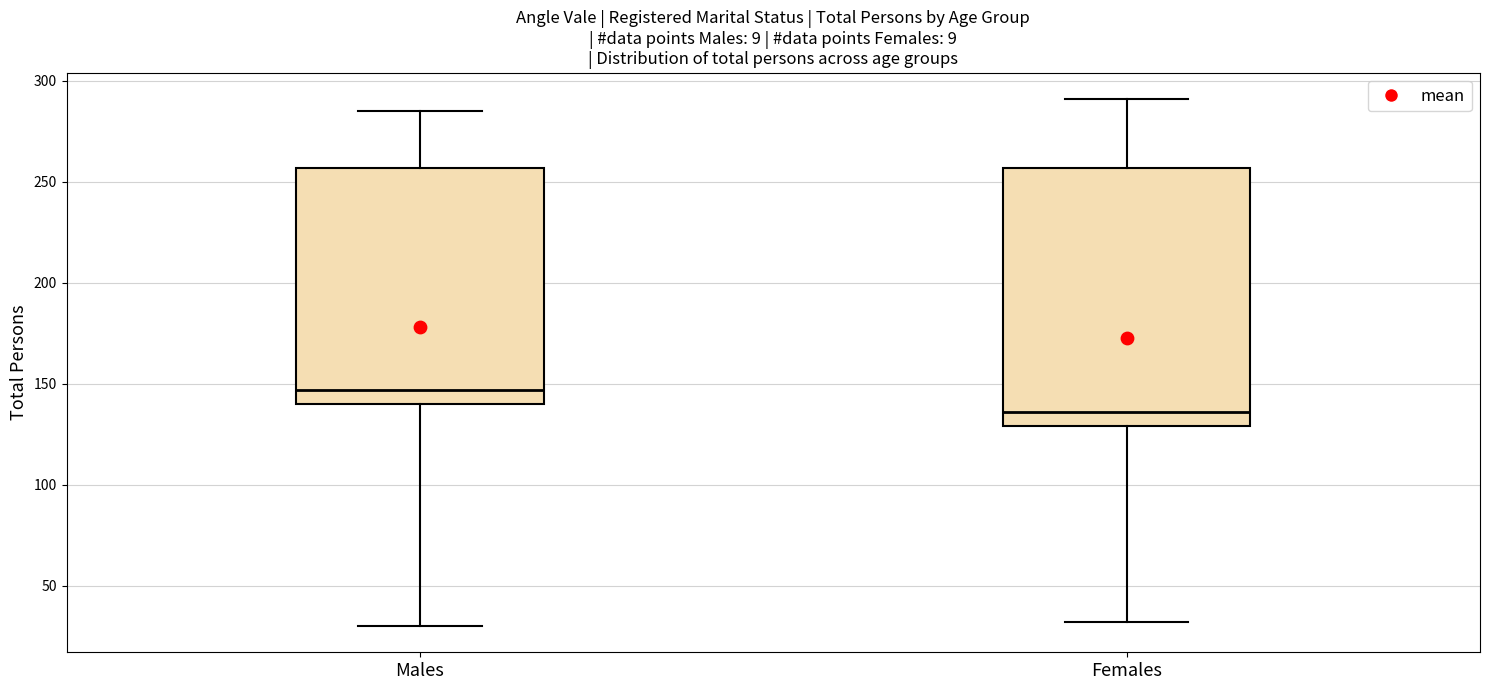

Comparing the boxes themselves (not the whiskers), which one is the tallest?

Females